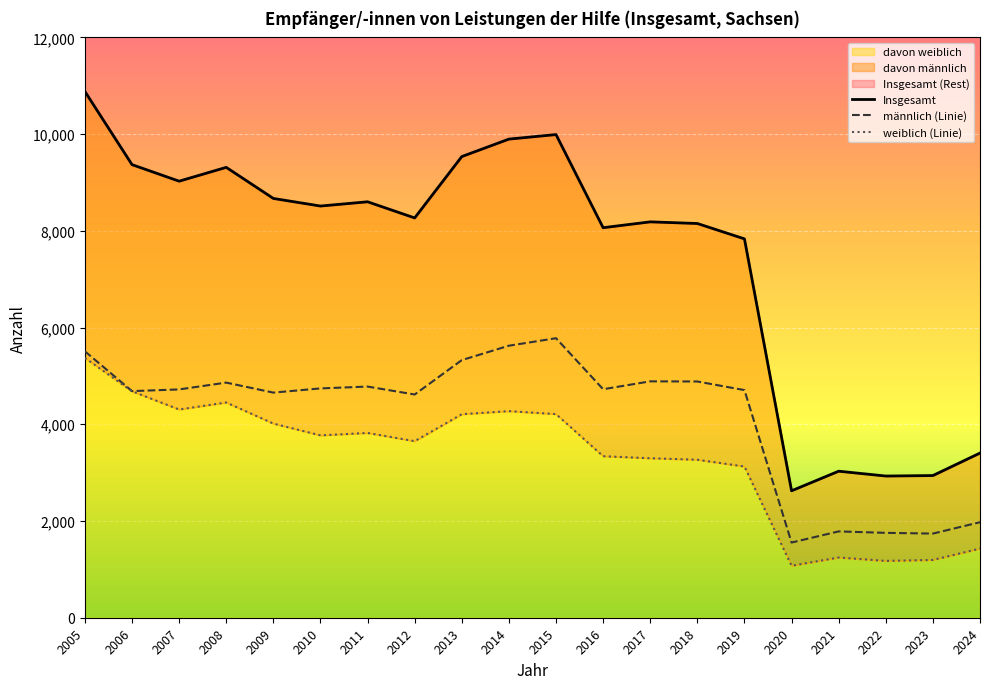

At which category is the sum across all series the highest?

2005